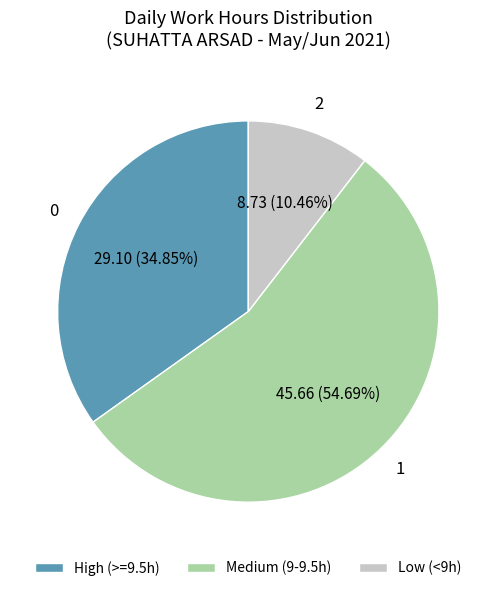

What is the smallest slice in the pie chart?

Low (<9h)